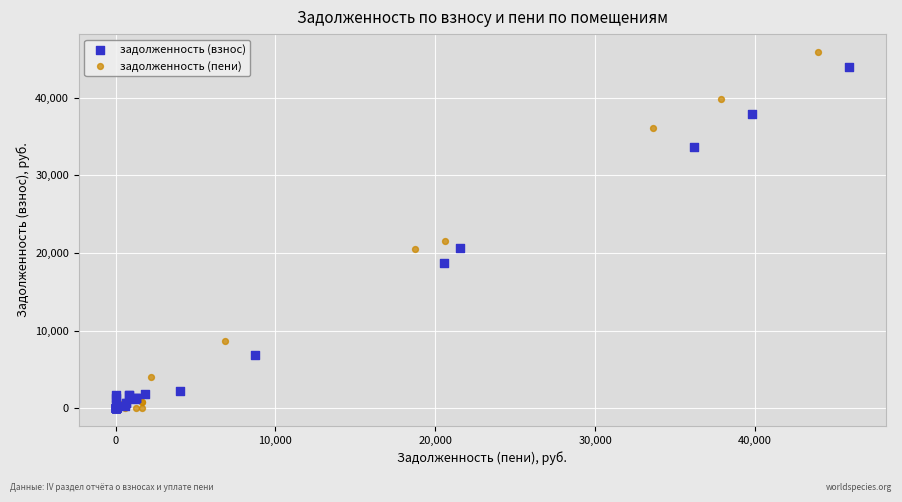

Which series has the largest Y range (max minus min)?

задолженность (пени)